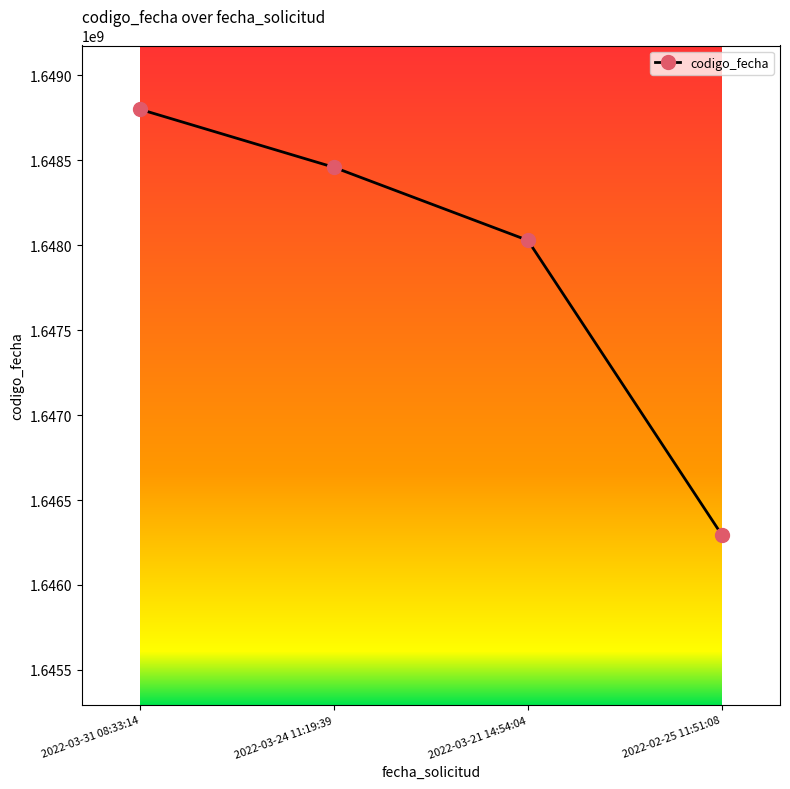

Count the number of data series in this chart.

1